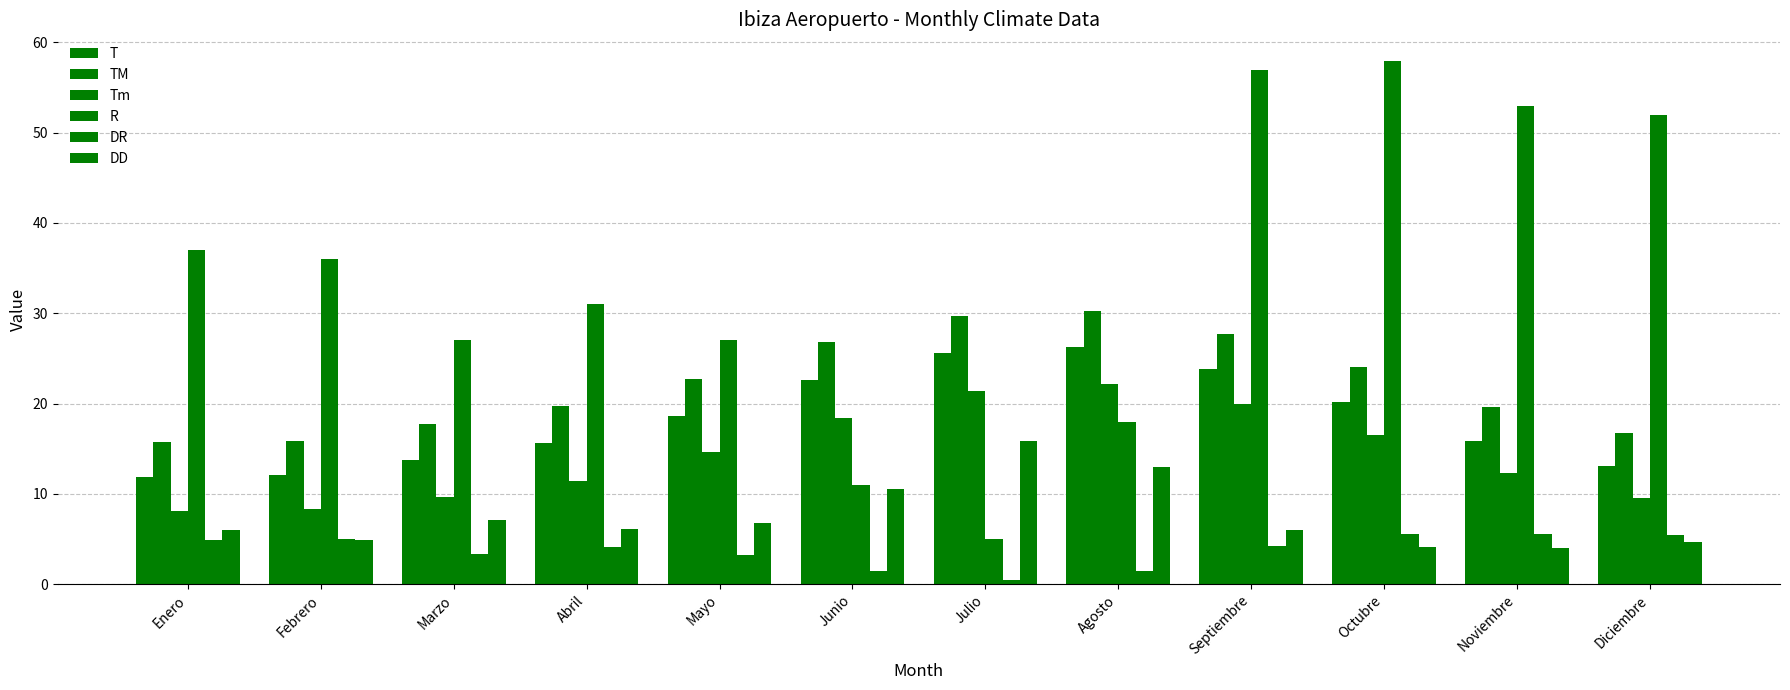

The DR series shows 1.5 at Febrero. True or false?

False